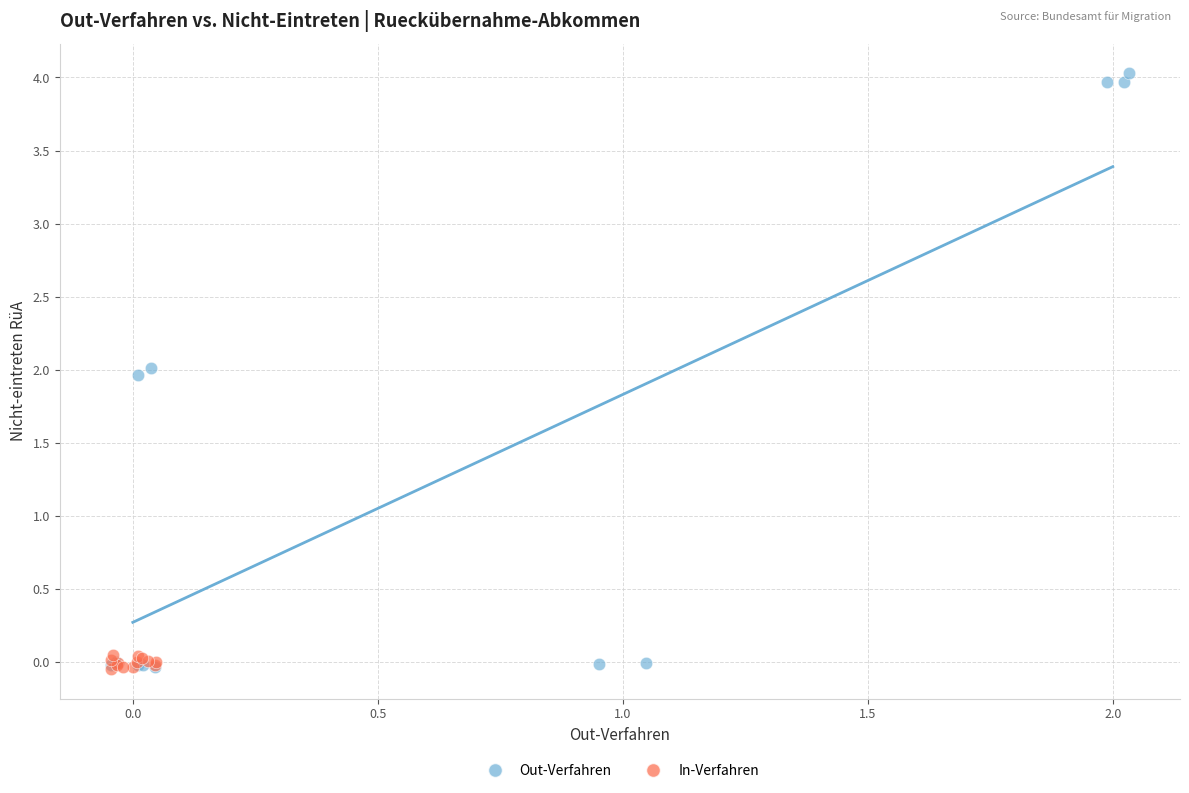

Which series has the largest Y range (max minus min)?

Out-Verfahren